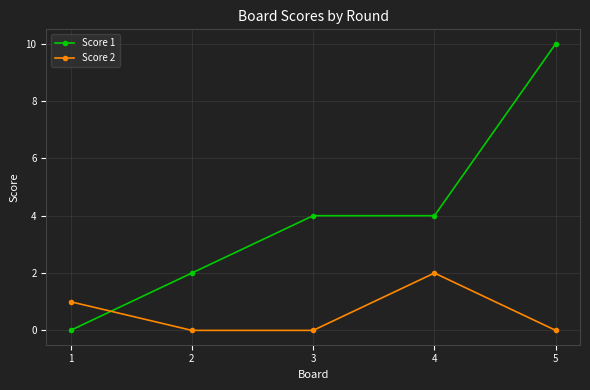

Which series has the widest spread of values?

Score 1